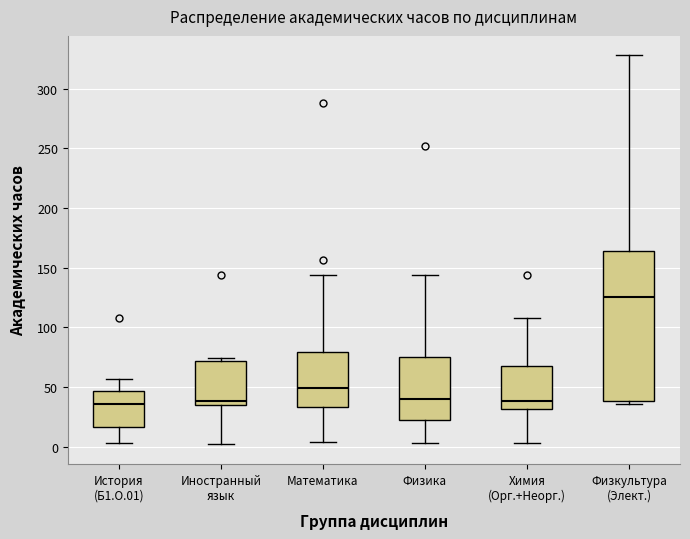

Where is the upper edge of the box for Иностранный язык on the y-axis? The values are not printed on the chart, so give them approximately, as read against the axis.

70